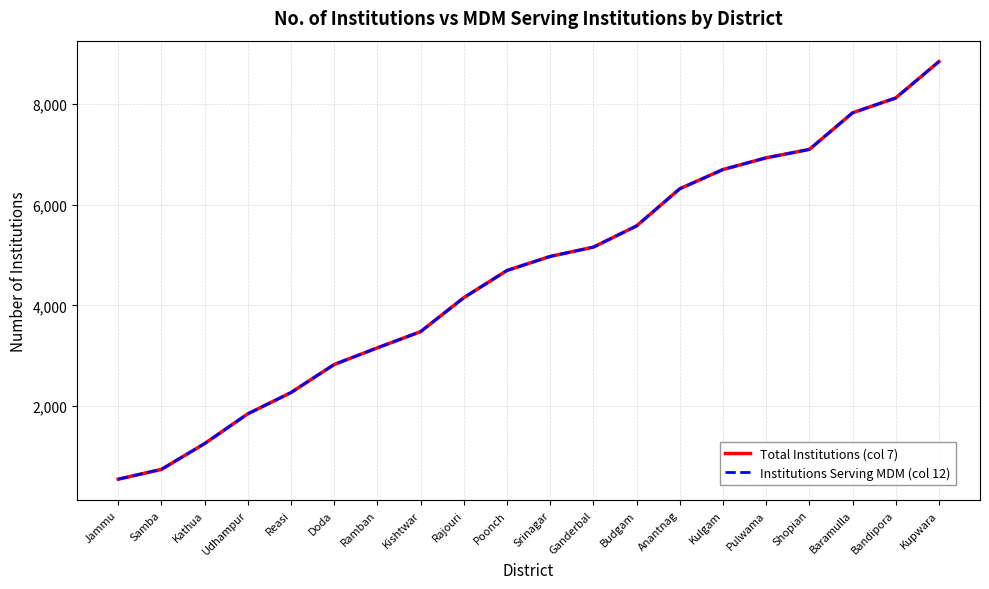

Is this an area chart (filled region under the line)?

No